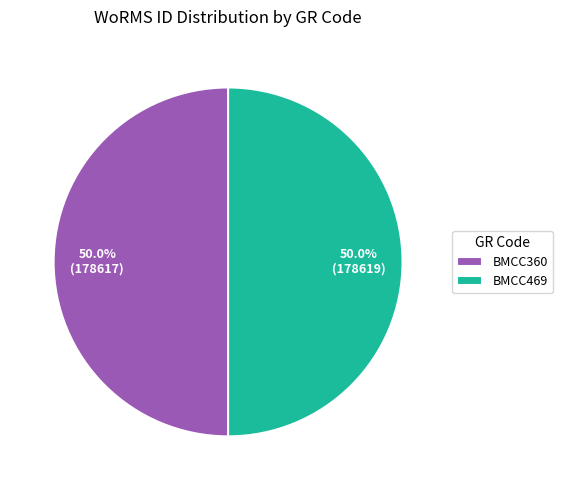

Is it true that BMCC360 is 44% of the pie?

False